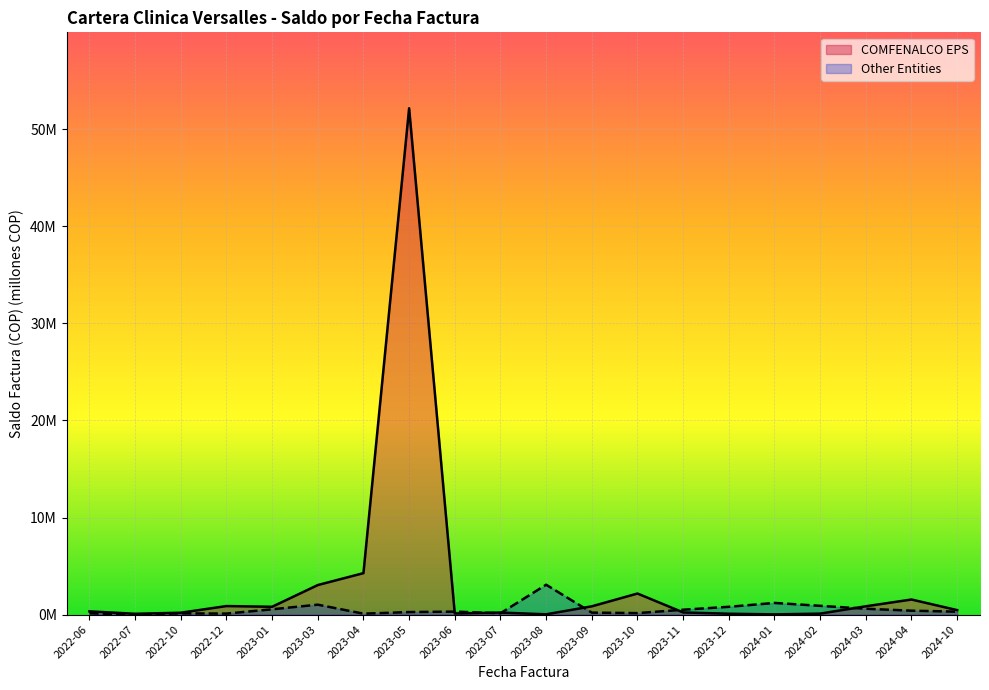

In Other Entities, how many points are higher than both neighbors (excluding endpoints)?

5